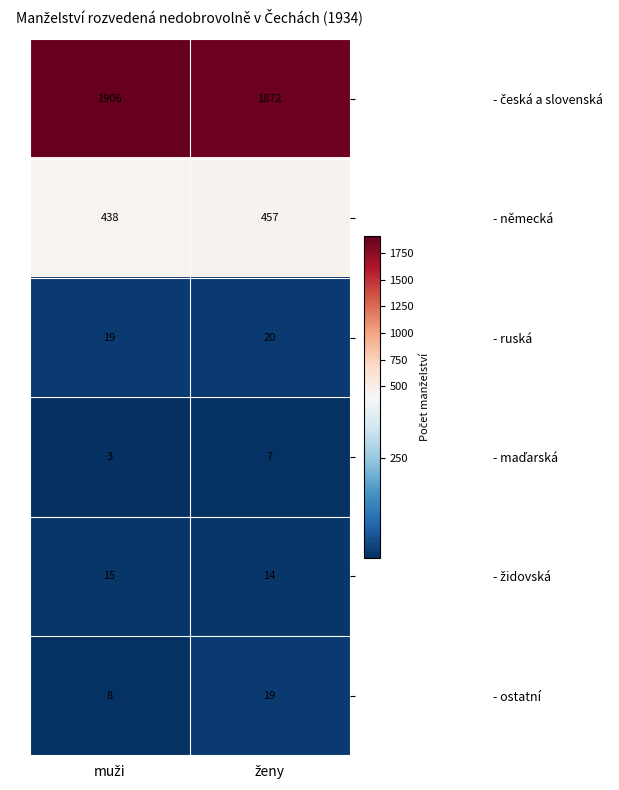

What is the maximum value for - ostatní?

19